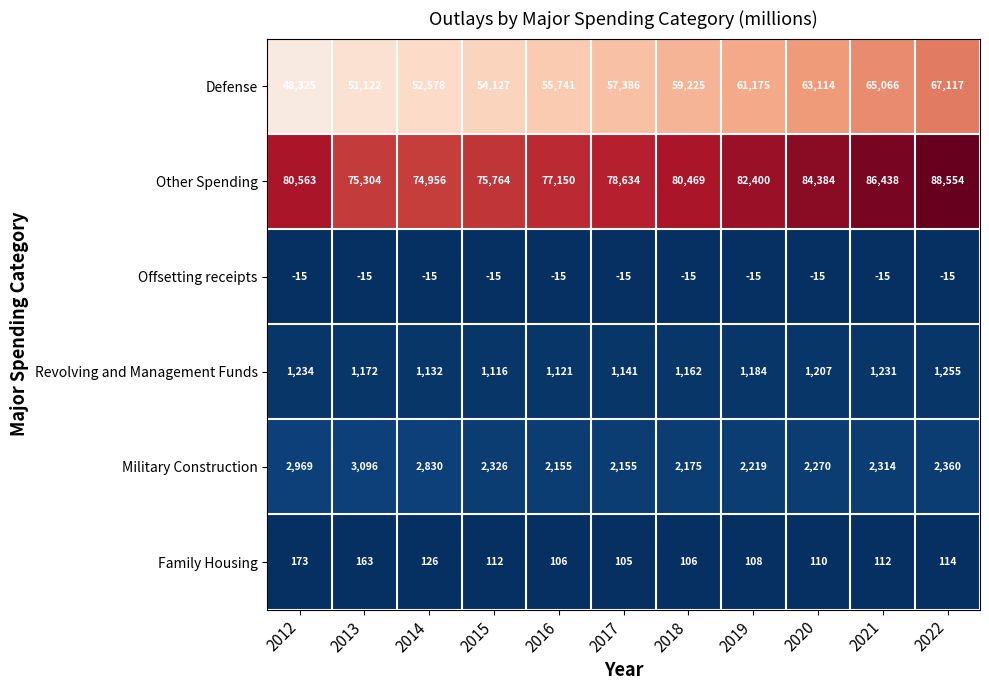

What is the greatest value displayed?

88554